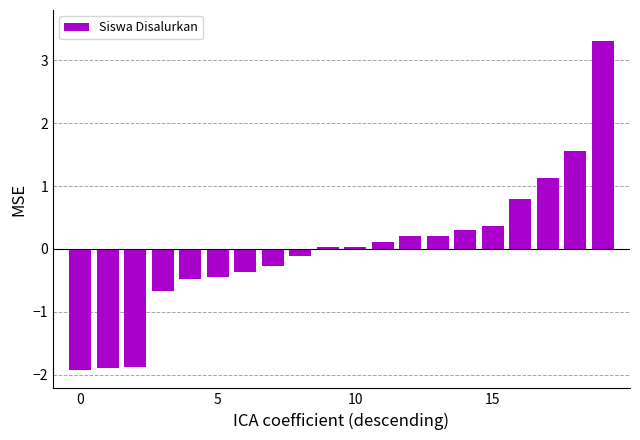

How many values are above zero?

11